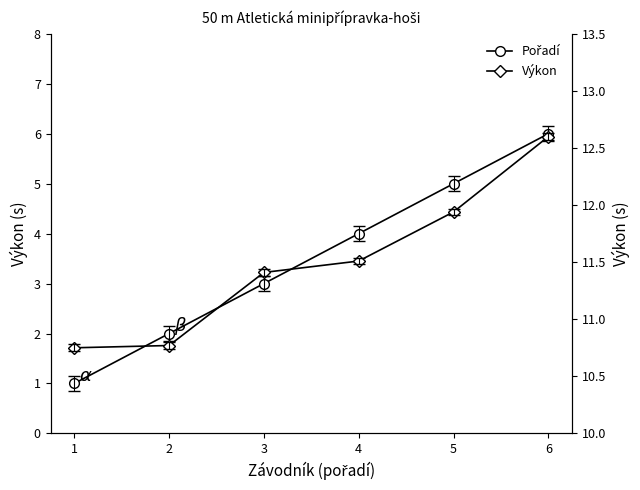

List the series in order of their overall mean, highest first.

Výkon, Pořadí